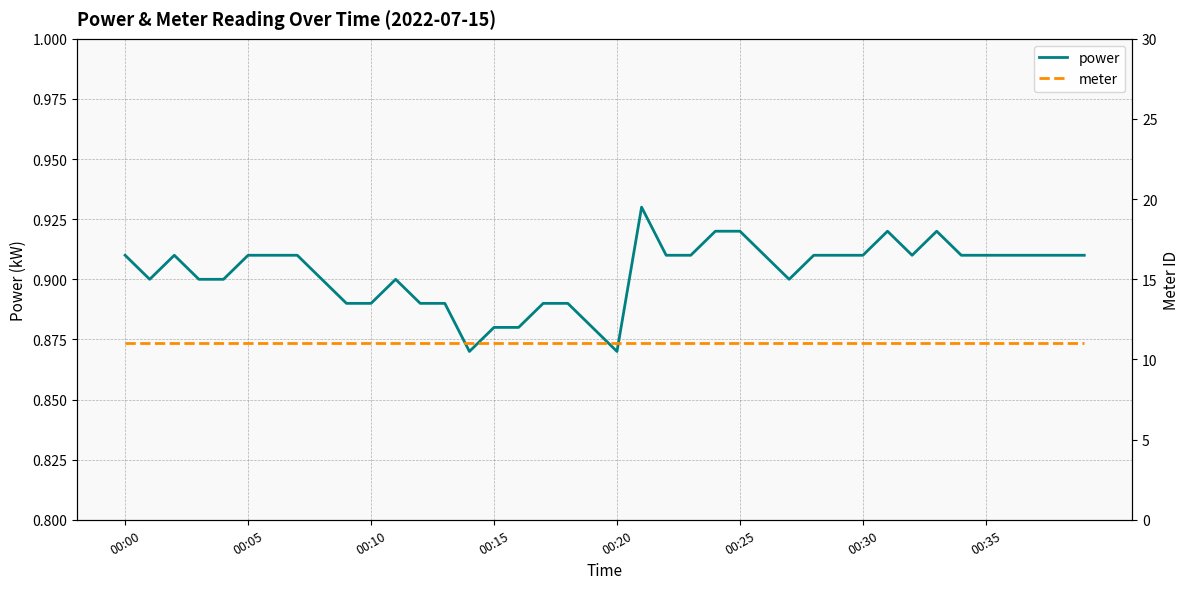

Between 8 and 9, which is larger?

8